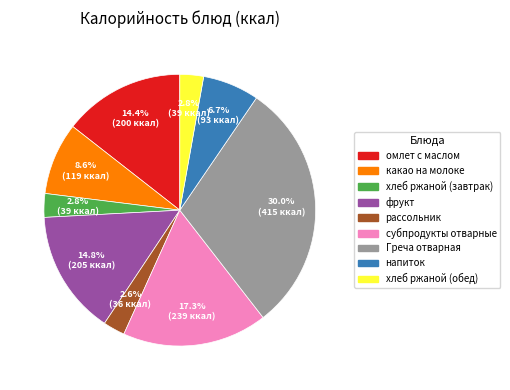

To the nearest percent, what portion does хлеб ржаной (завтрак) represent?

3%